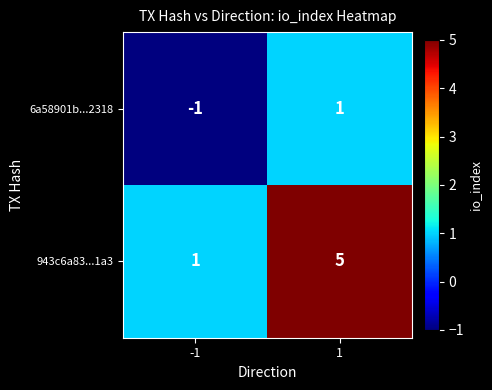

Between -1 and 1, which series saw the biggest shift?

943c6a83...1a3